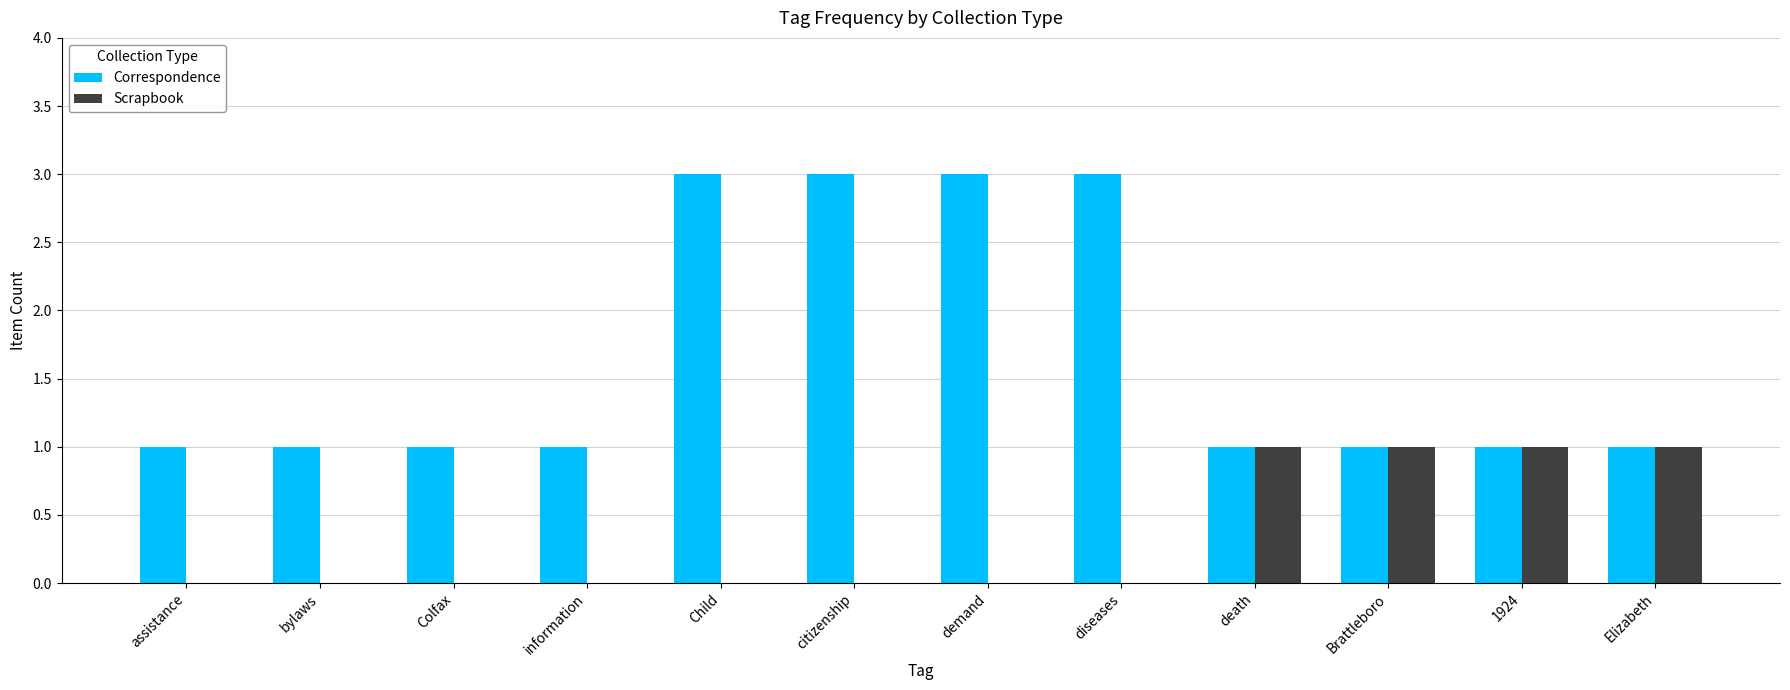

What is the sum of all Scrapbook values?

4